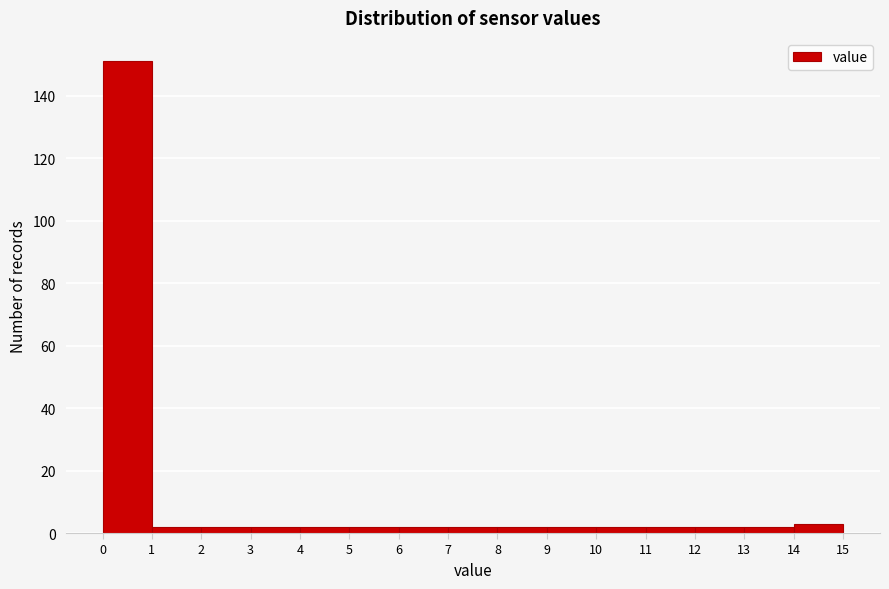

Reading left to right, transcribe this chart: for each bar, give the range it covers on the x-axis and its height. The values are not printed on the chart, so give them approximately, as read against the axis.

0 to 1: 152
1 to 2: 2
2 to 3: 2
3 to 4: 2
4 to 5: 2
5 to 6: 2
6 to 7: 2
7 to 8: 2
8 to 9: 2
9 to 10: 2
10 to 11: 2
11 to 12: 2
12 to 13: 2
13 to 14: 2
14 to 15: 4